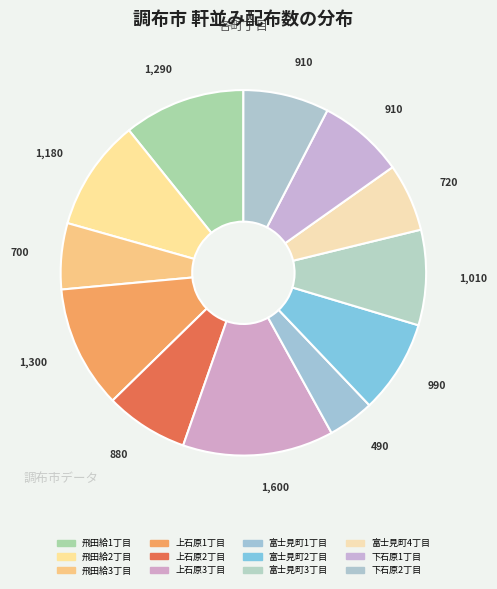

True or false: 飛田給2丁目 accounts for 10% of the total.

True